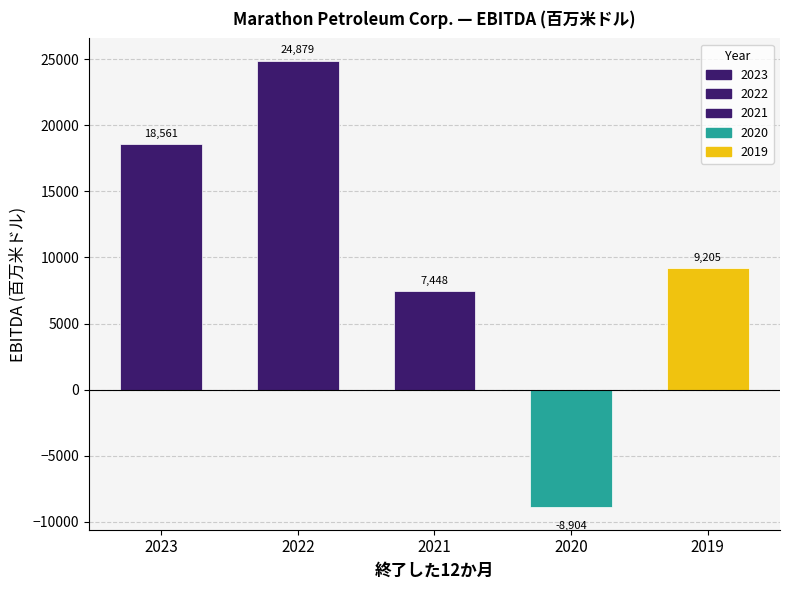

At which label does 2021 reach its peak?

2023